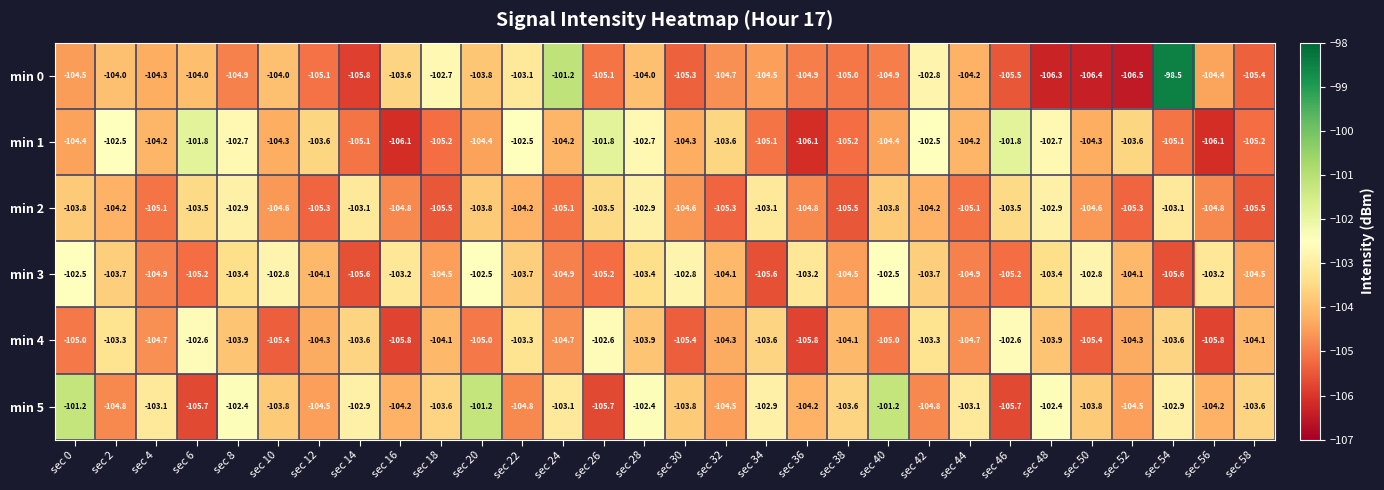

Rank the series by their maximum value, from highest to lowest.

min 0, min 5, min 1, min 3, min 4, min 2